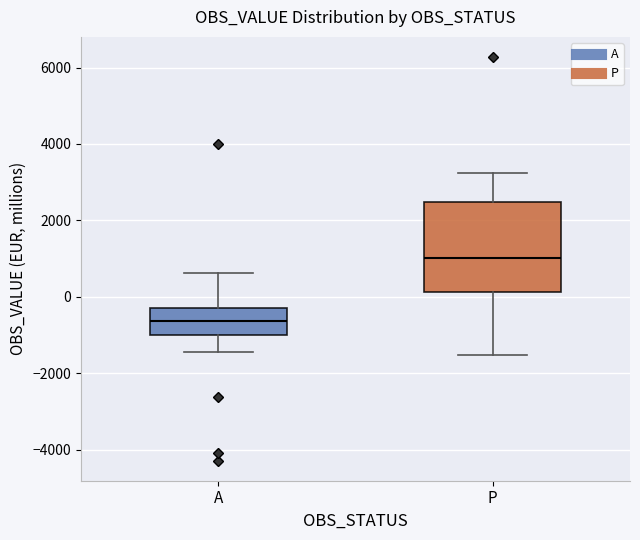

Which box is the tallest, from its lower edge to its upper edge?

P